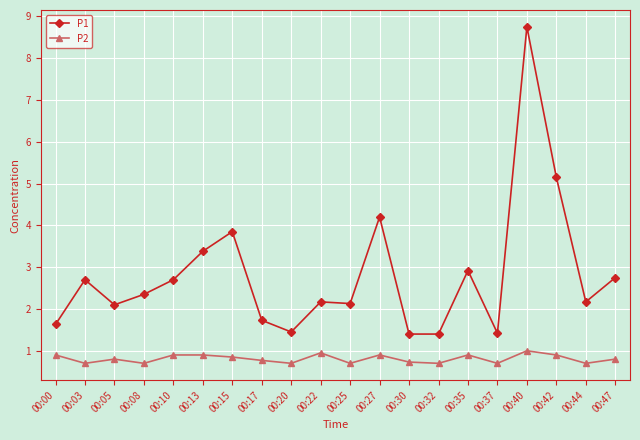

What is the value of the P1 point at the 16th from the left?

1.4